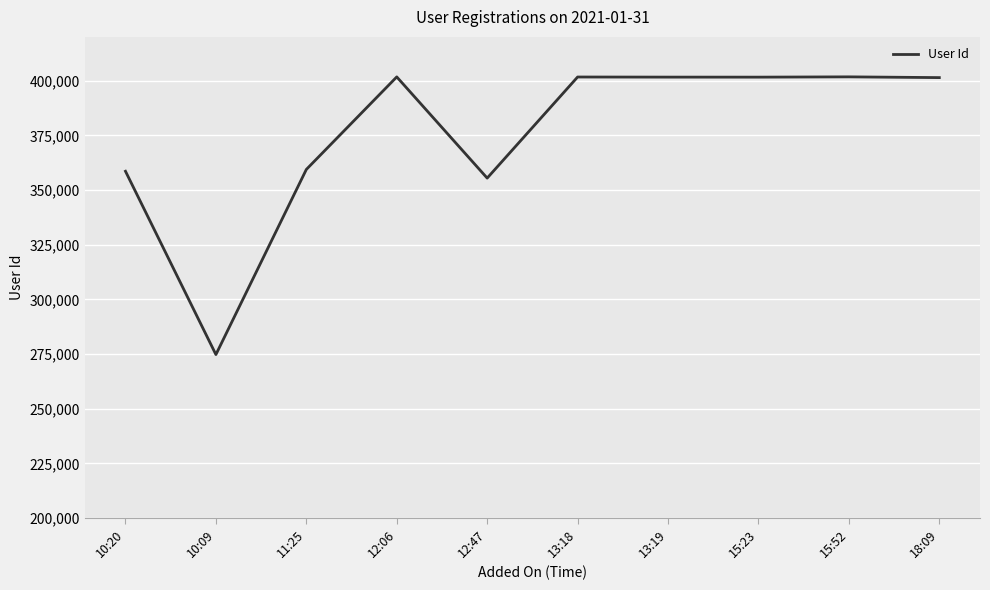

Where is the data nearest to the value 338242?

12:47